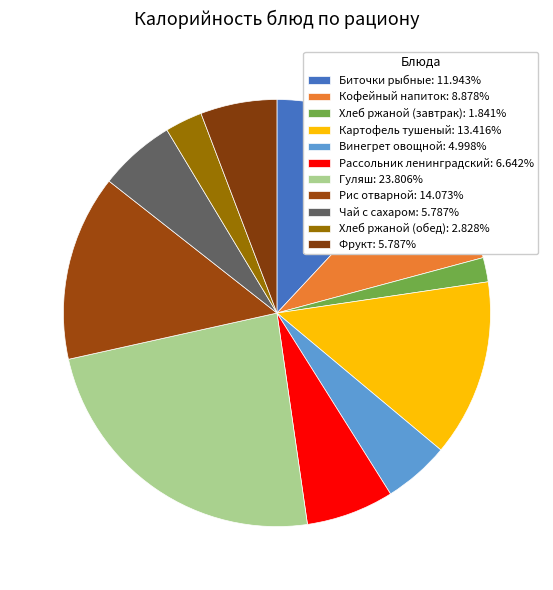

Rank the categories by value from highest to lowest.

Гуляш, Рис отварной, Картофель тушеный, Биточки рыбные, Кофейный напиток, Рассольник ленинградский, Чай с сахаром, Фрукт, Винегрет овощной, Хлеб ржаной (обед), Хлеб ржаной (завтрак)